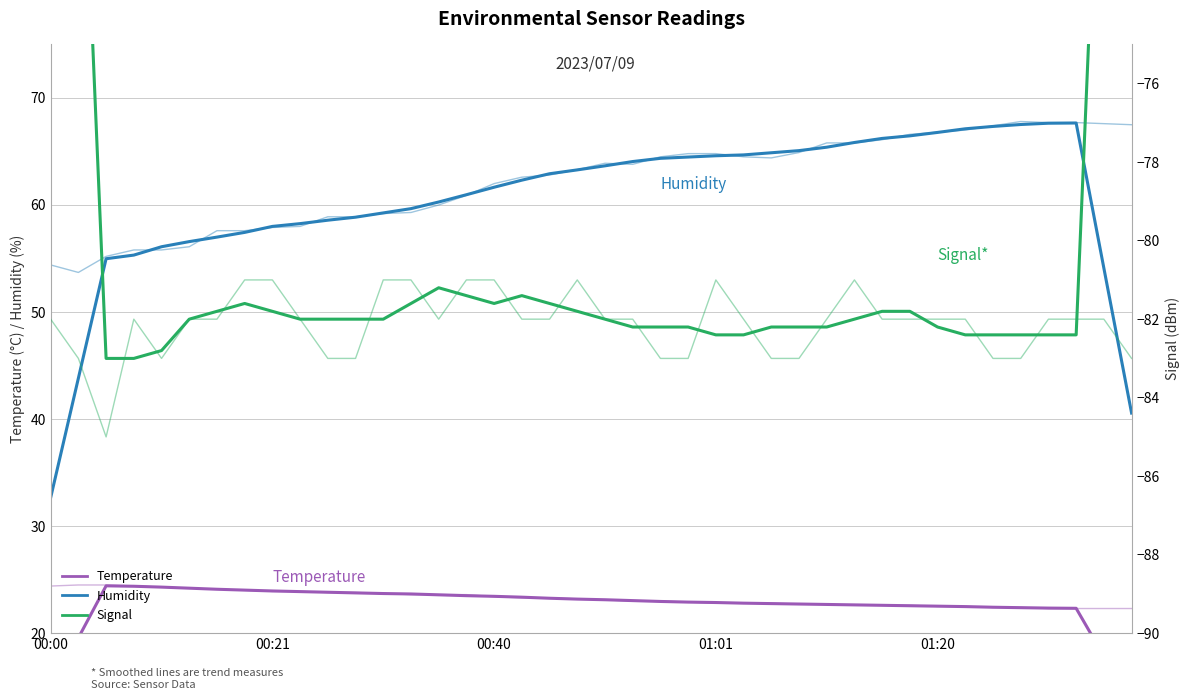

True or false: Signal and Humidity cross at least once.

False